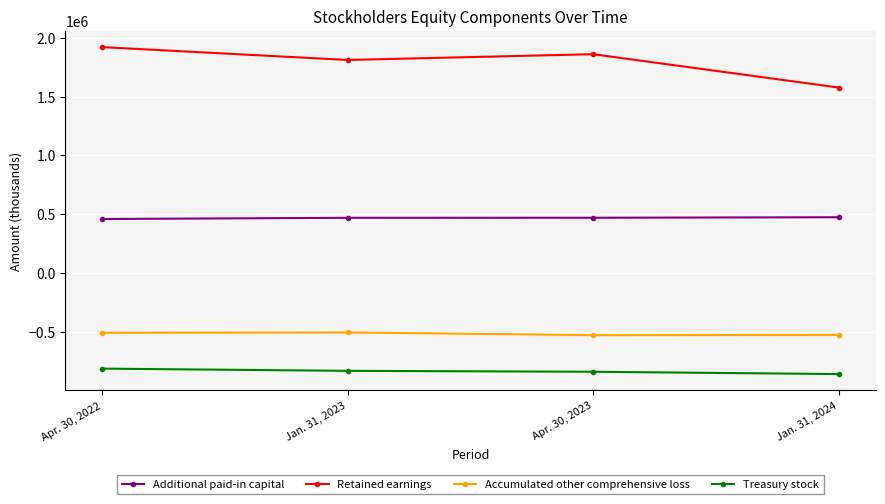

What is the difference between the maximum and minimum values in the Retained earnings series?

343921